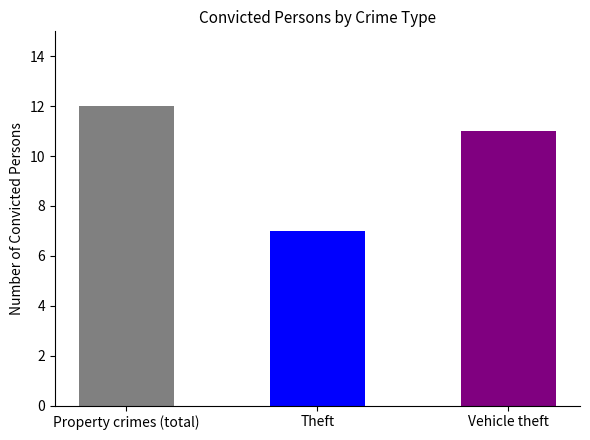

What is the difference between the values at Злочини проти власності (усього) and Незаконне заволодіння транспортним засобом?

1